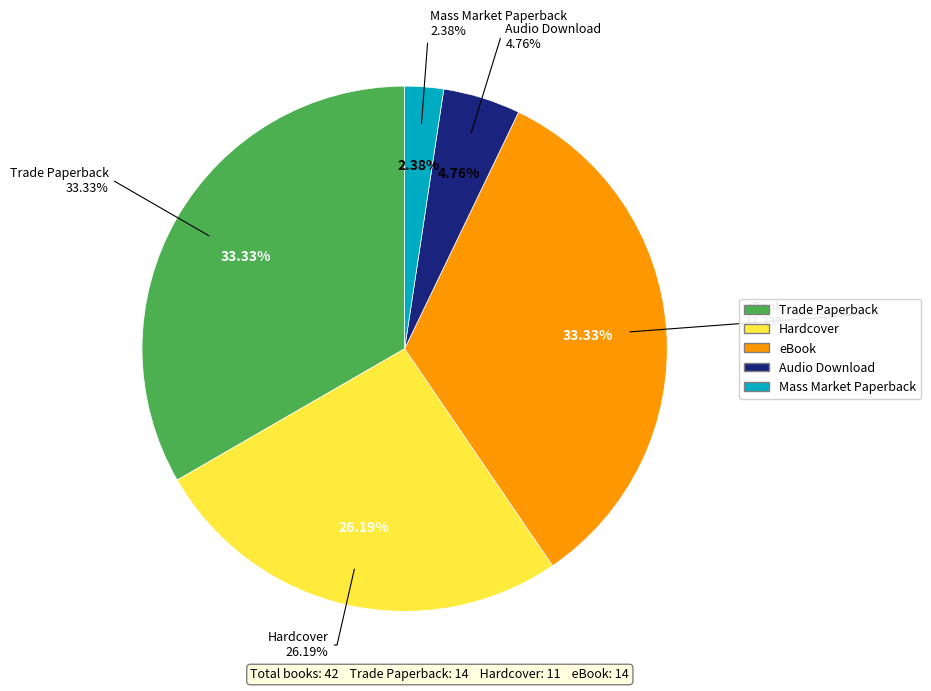

Count the number of slices in the pie.

5